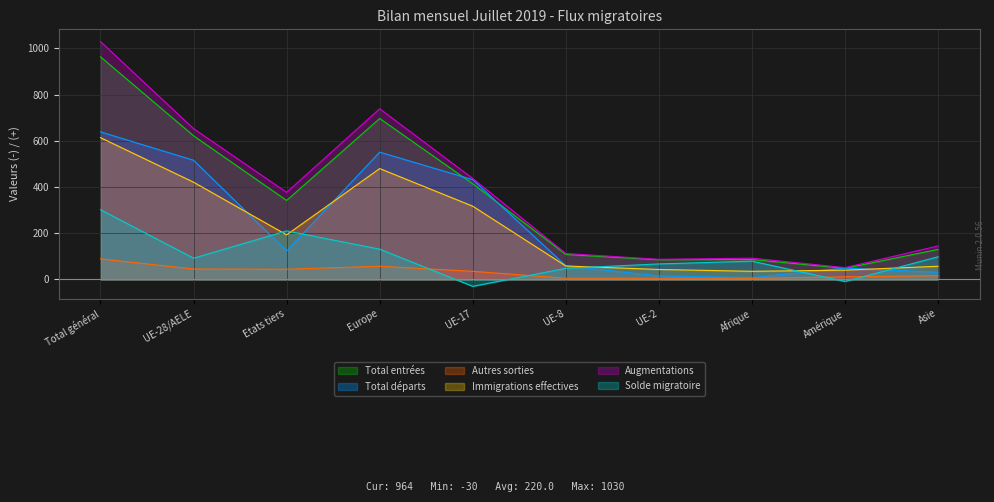

True or false: Total départs and Augmentations intersect in this chart.

False